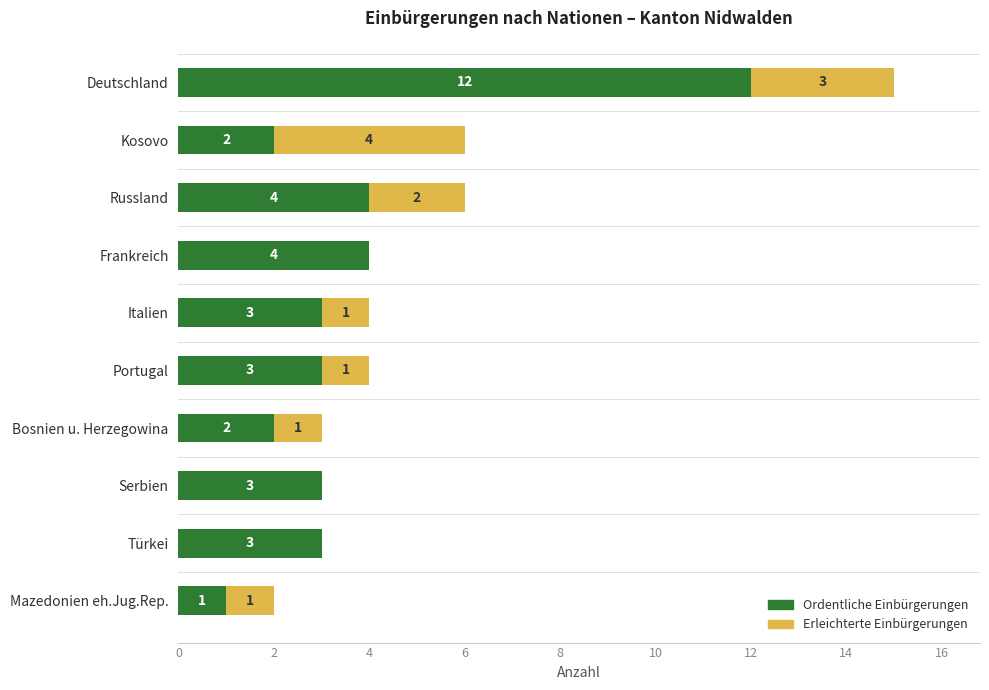

What is the sum of all Ordentliche Einbürgerungen values?

37